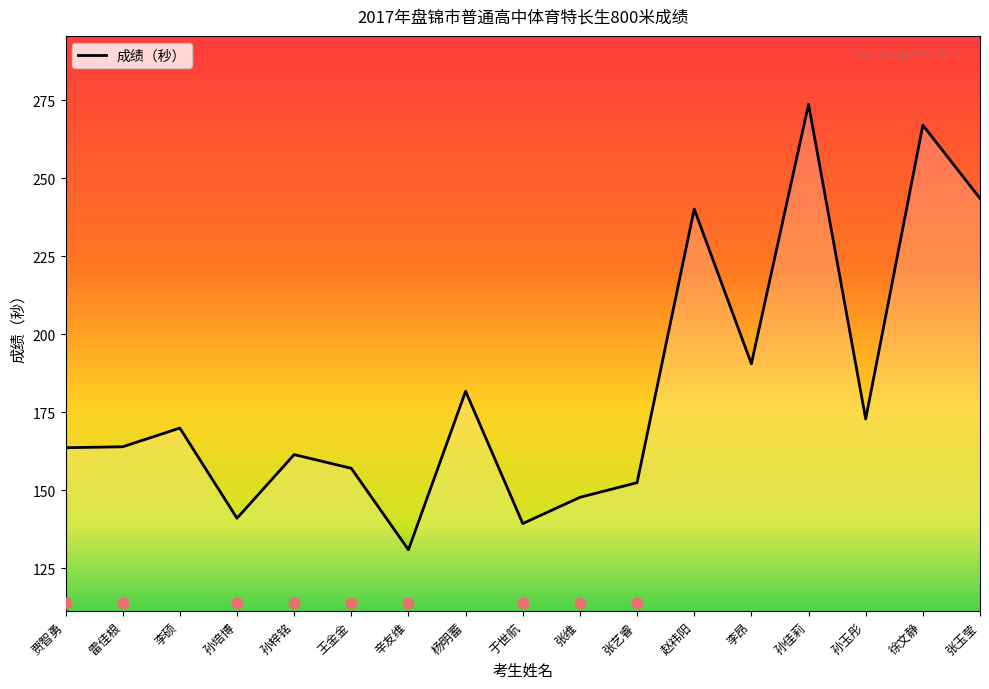

What is the change in value from 王金金 to 赵祎阳?

+83.1